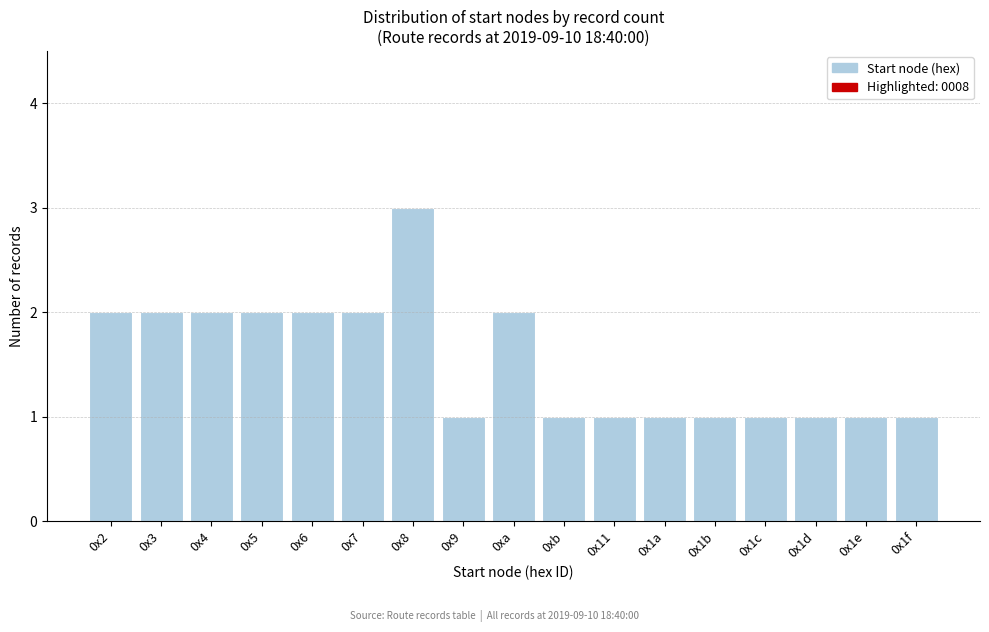

Reading left to right, list all the values displayed in this chart.

2	2	2	2	2	2	3	1	2	1	1	1	1	1	1	1	1